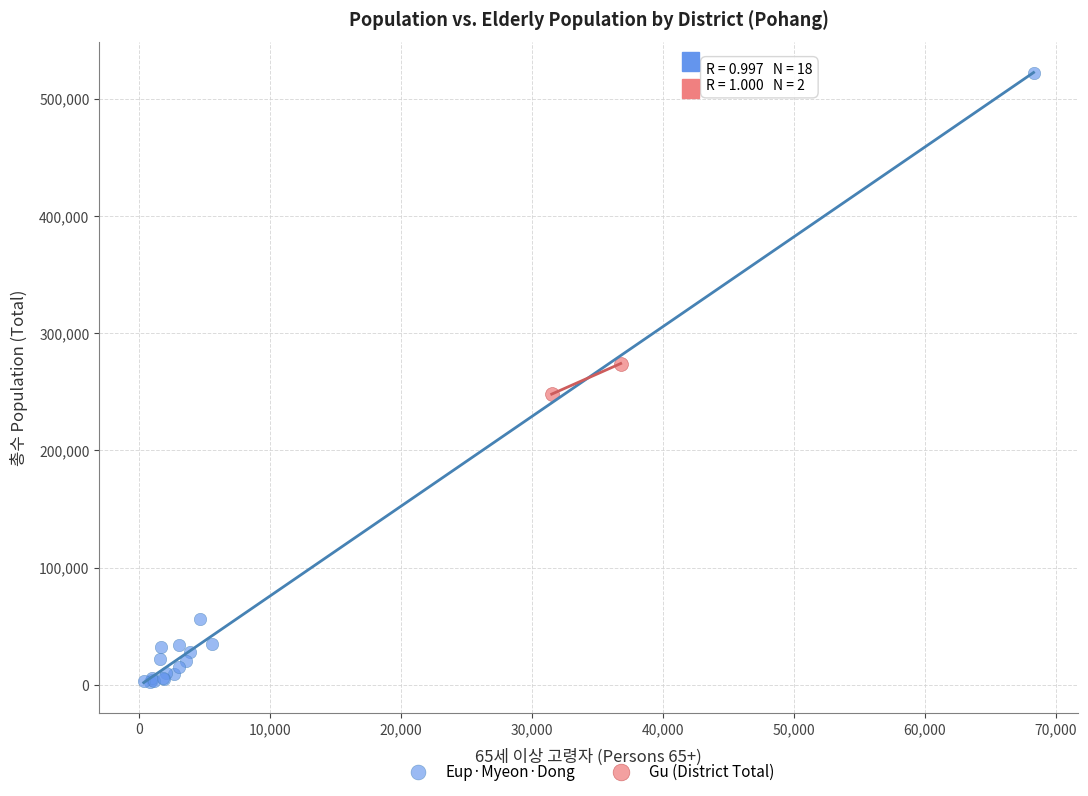

Which series reaches the minimum Y coordinate?

Eup·Myeon·Dong